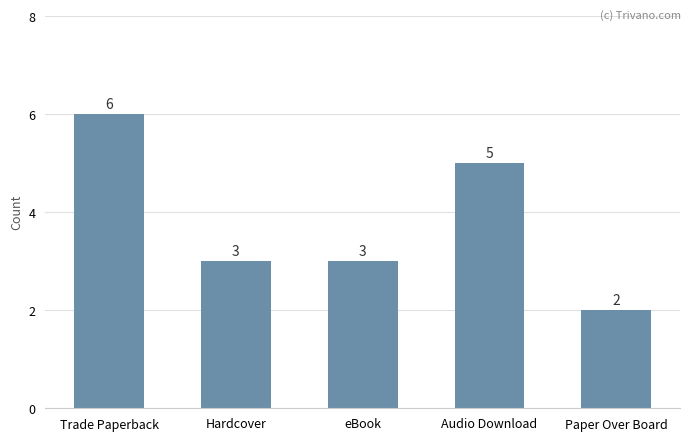

What is the change in value from Trade Paperback to Audio Download?

-1